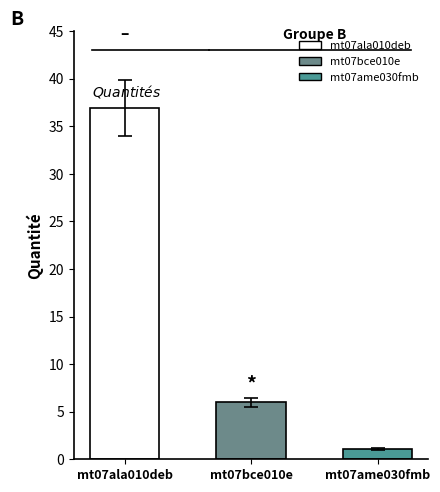

What is the sum of the values at mt07ala010deb and mt07bce010e?

43.0